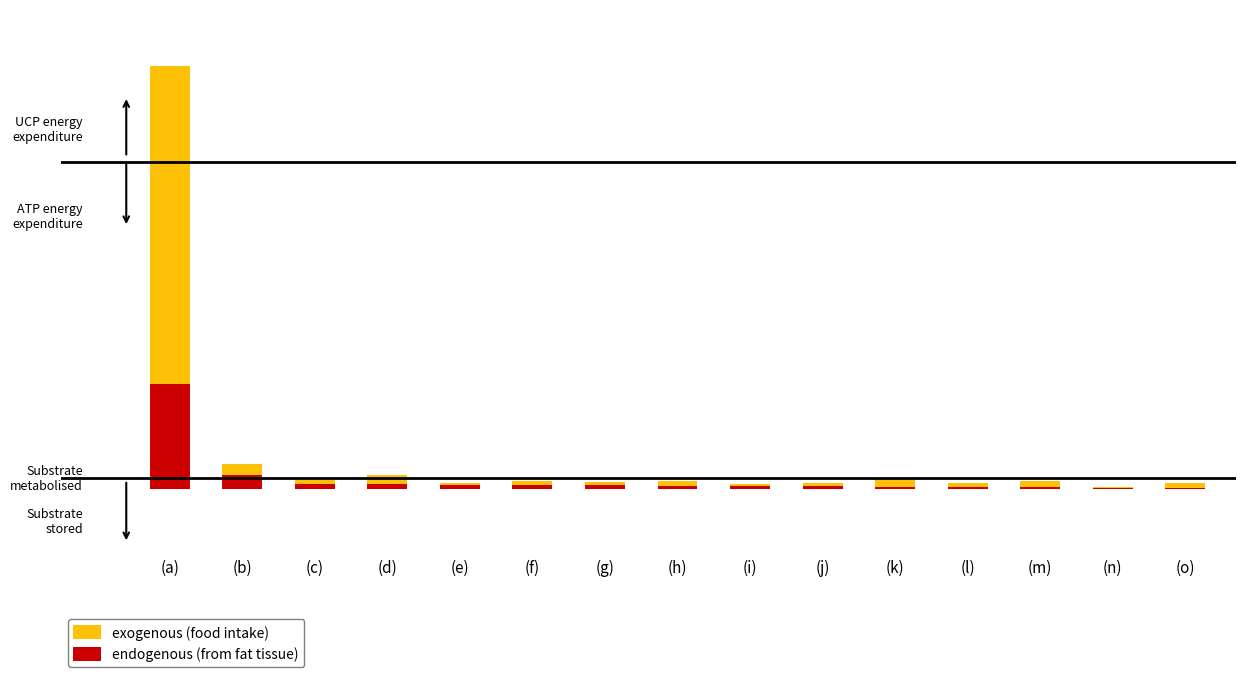

The value of exogenous (food intake) at (f) is 91. True or false?

False